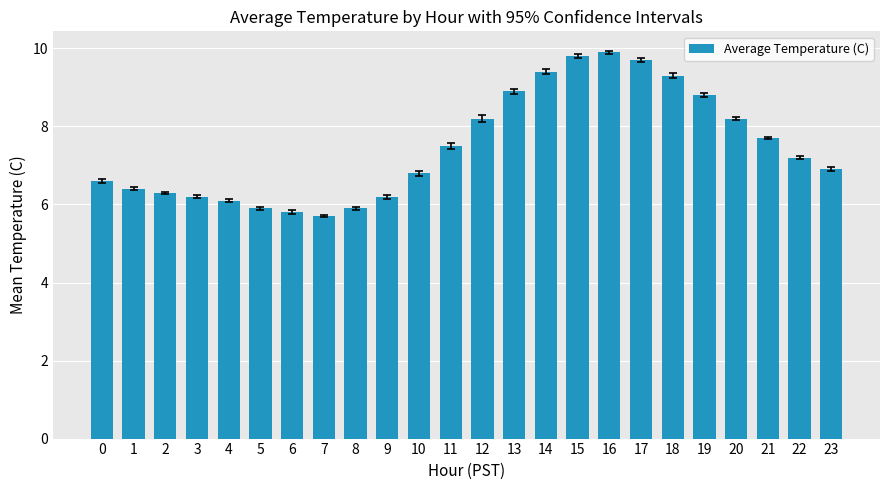

Count the number of data series in this chart.

1